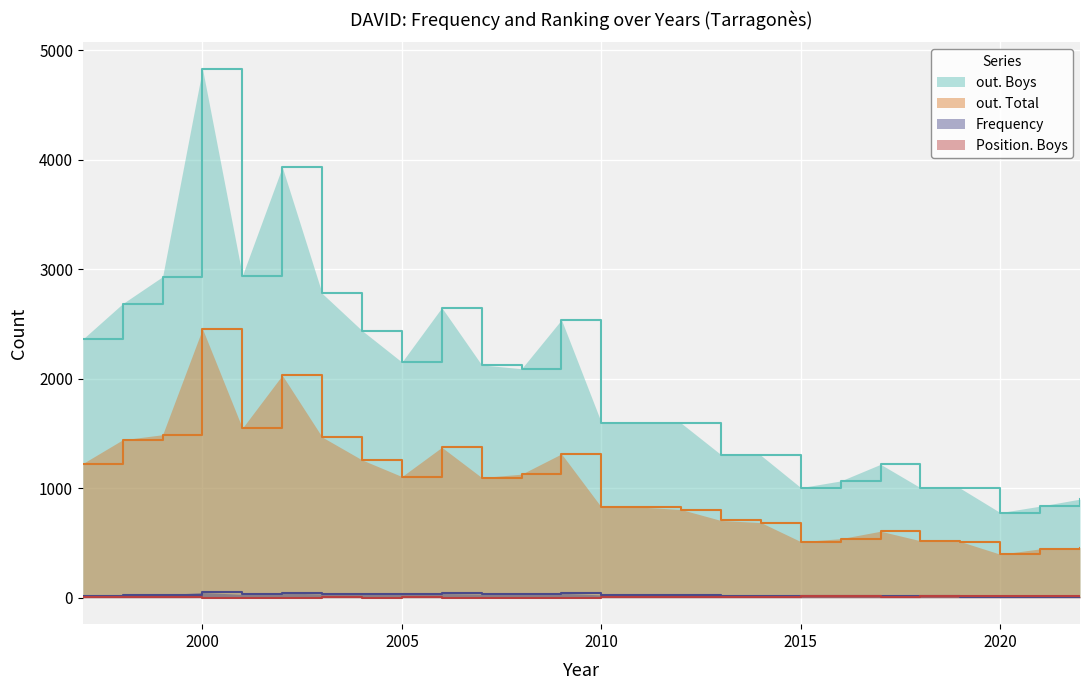

What is the average value of the Position. Boys series?

7